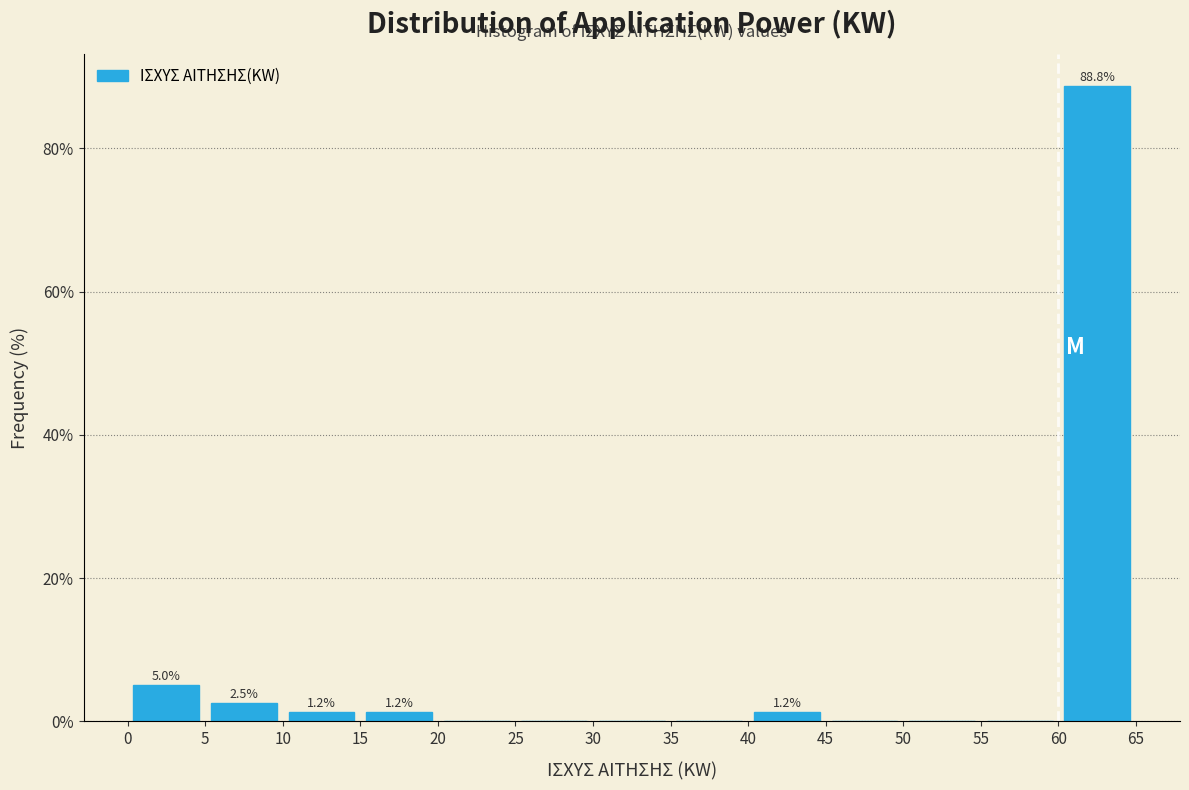

Which range on the x-axis has the tallest bar?

60 to 65